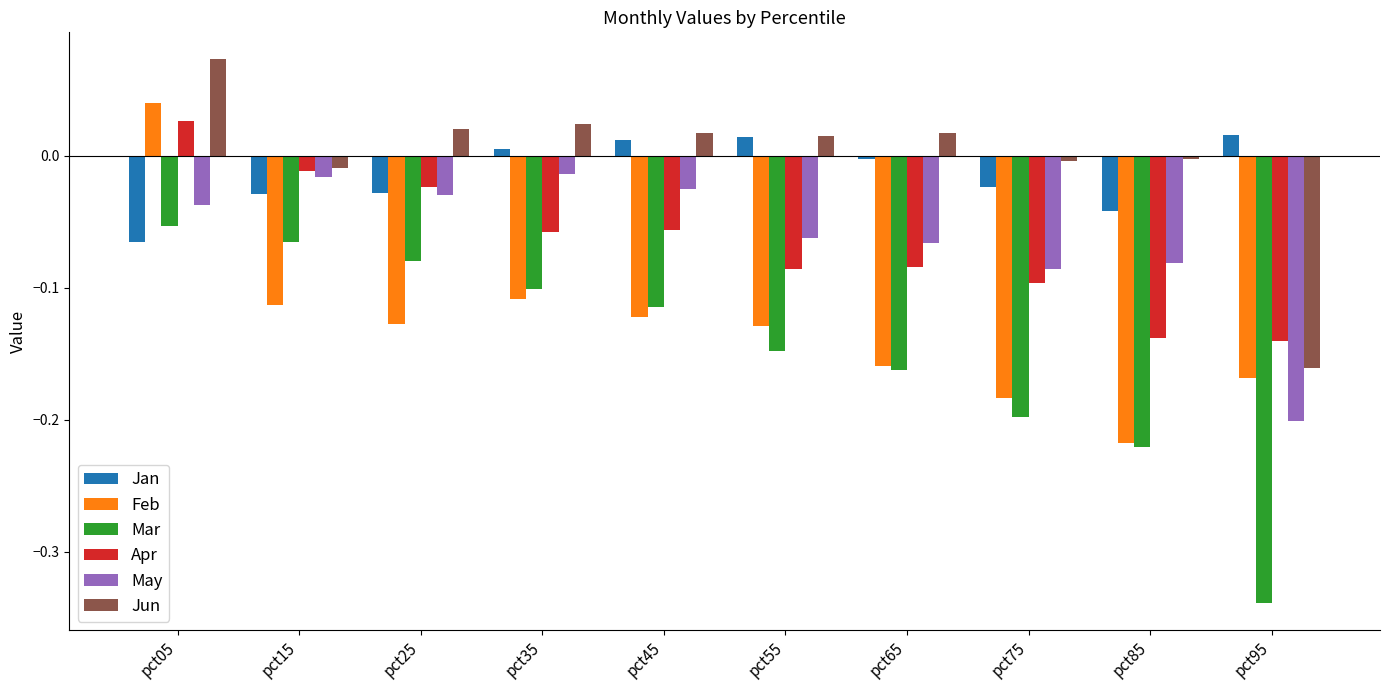

The value of Apr at pct65 is -0.1. True or false?

True